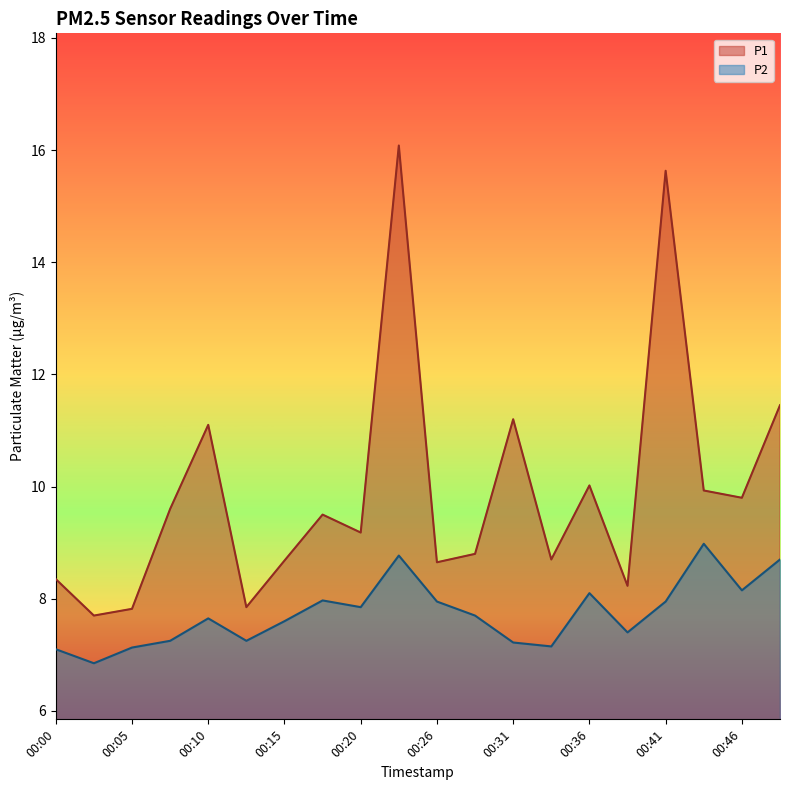

True or false: P2 has a value of 8.0 at 00:26.

True